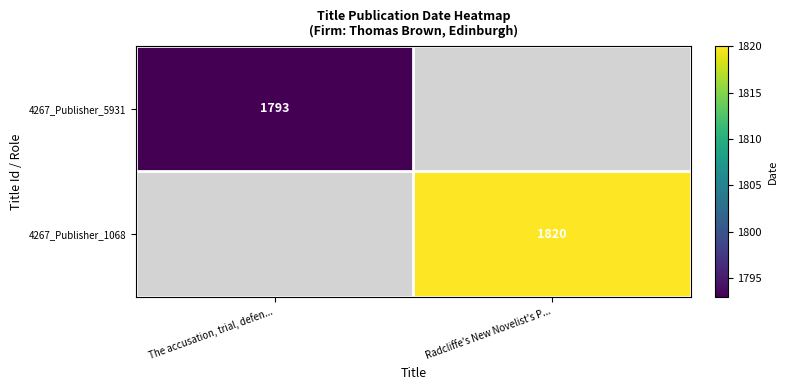

The 4267_Publisher_1068 series shows 2539 at Radcliffe's New Novelist's P.... True or false?

False